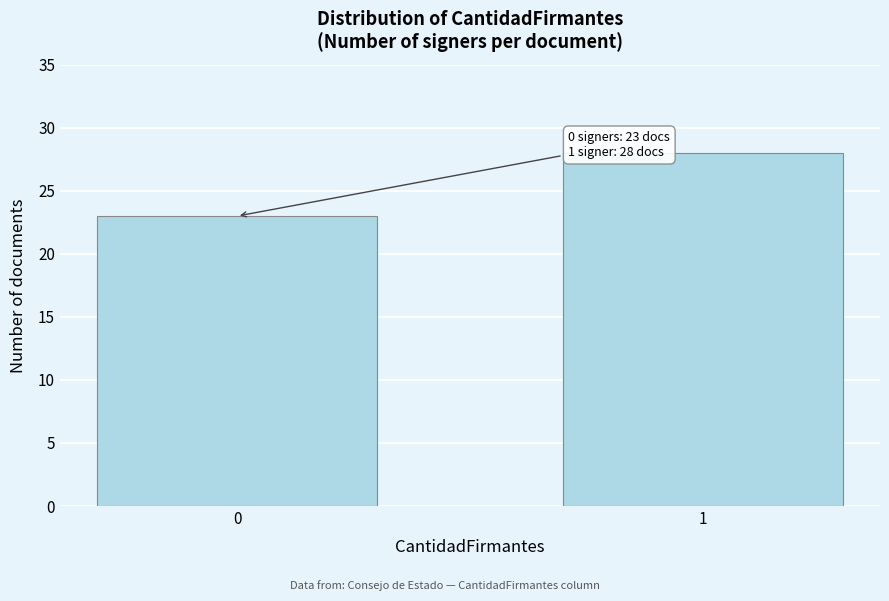

Reading right to left, extract all data points from this chart.

1=28	0=23